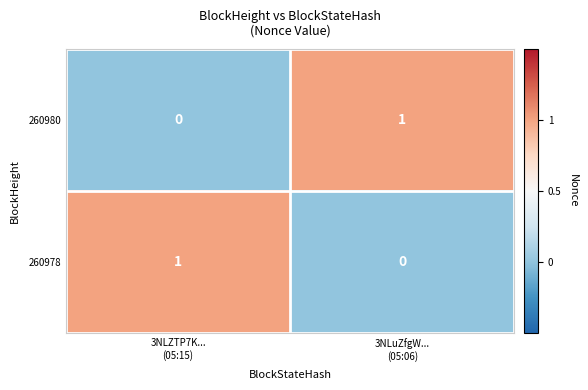

Reading right to left, transcribe all the data shown in this chart.

260980: 1	0
260978: 0	1